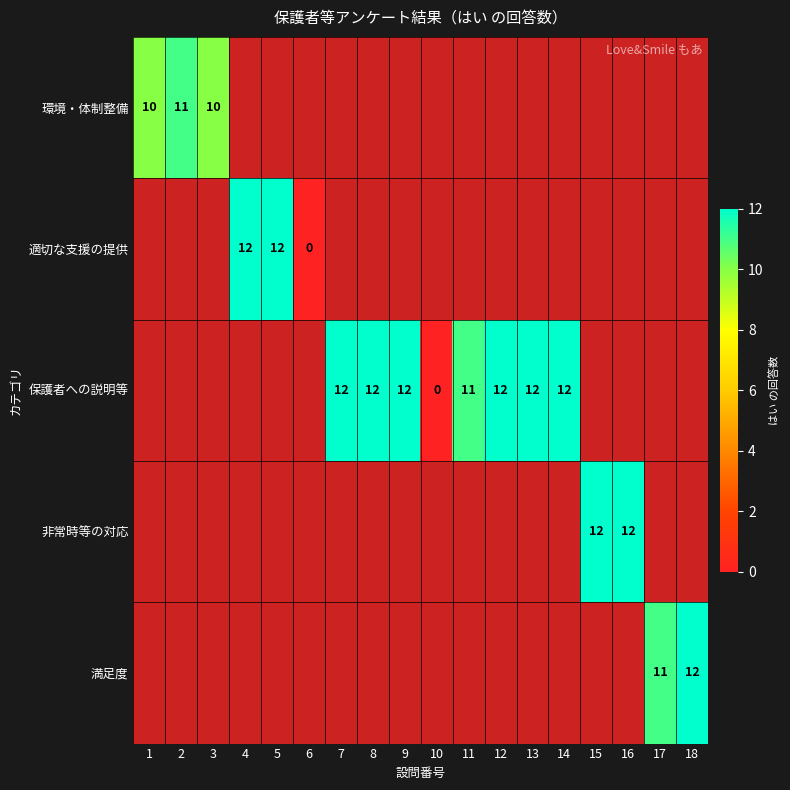

Is it true that 保護者への説明等 equals 12 at 14?

True